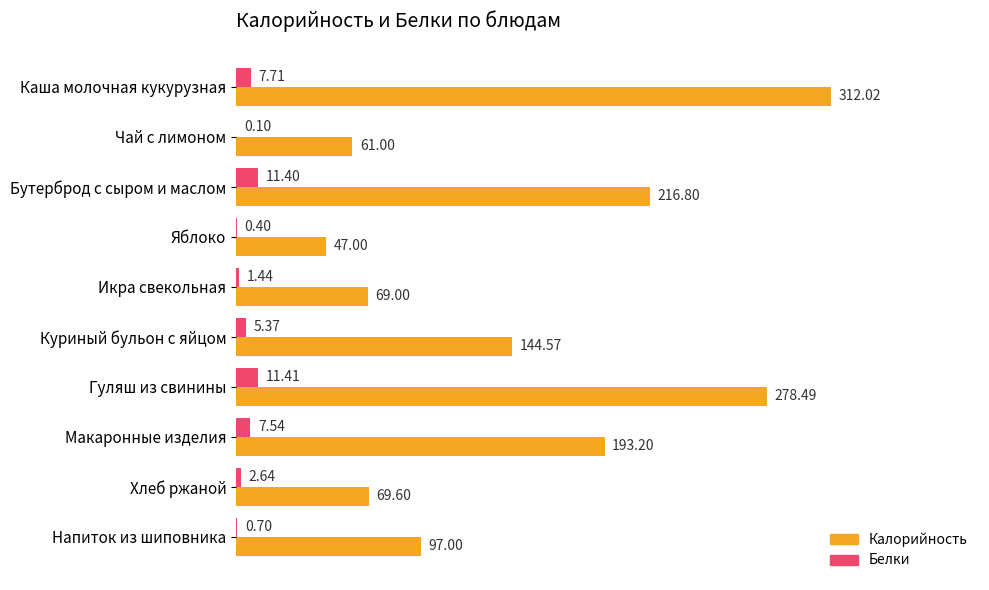

Which label corresponds to the largest value in the chart?

Каша молочная кукурузная